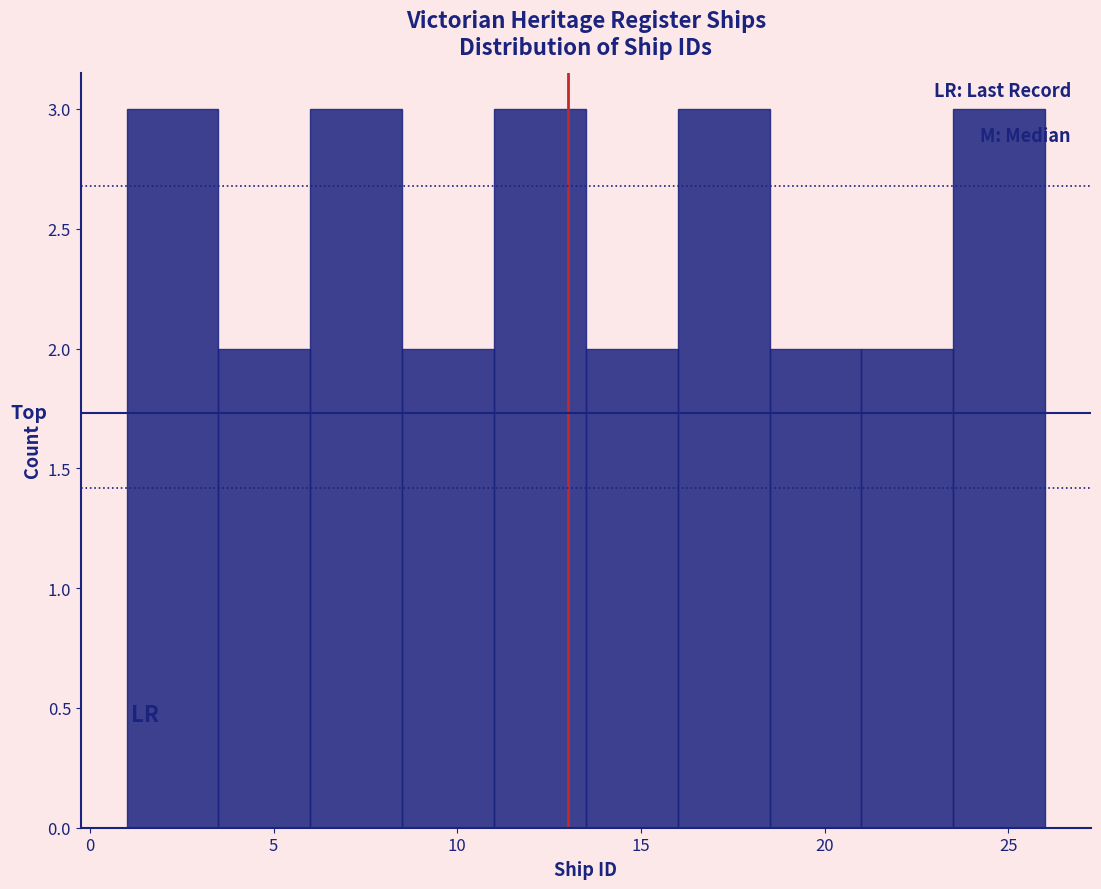

What is the height of the bar covering 6.0 to 8.5 on the x-axis? The values are not printed on the chart, so give them approximately, as read against the axis.

3